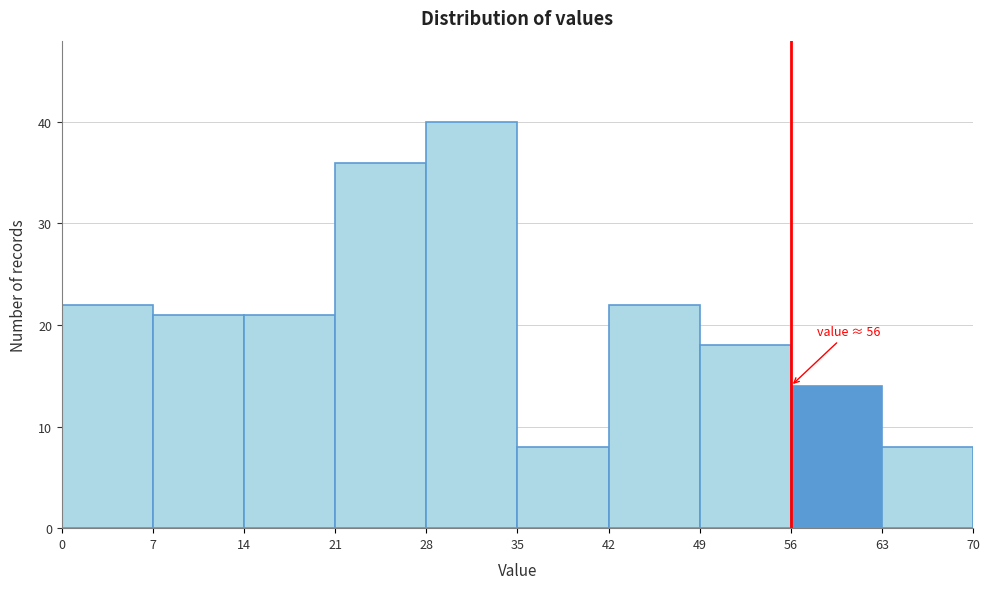

Over which range of the x-axis is the bar tallest?

28 to 35